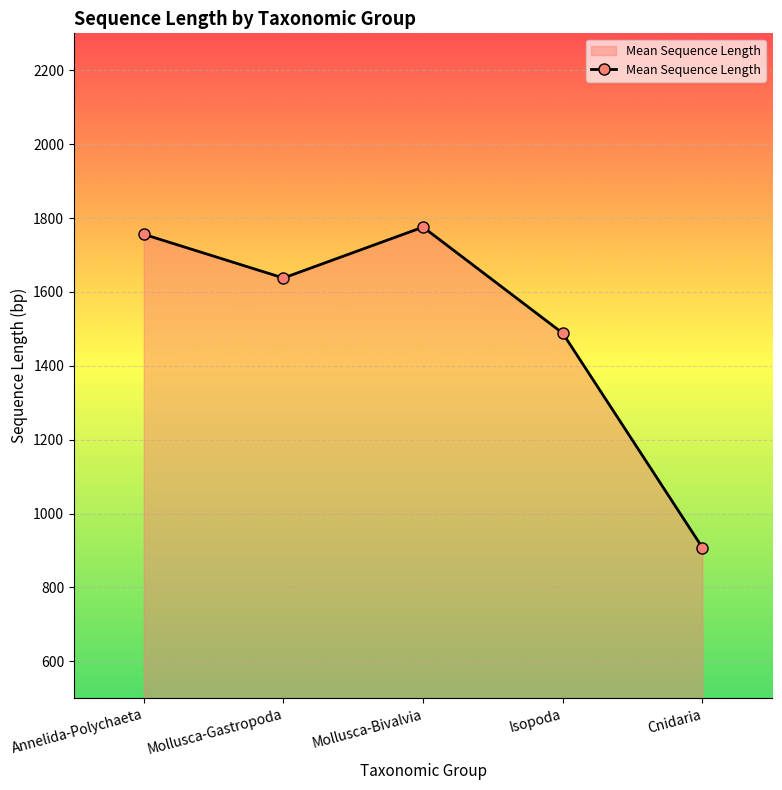

How many series are shown in this chart?

1